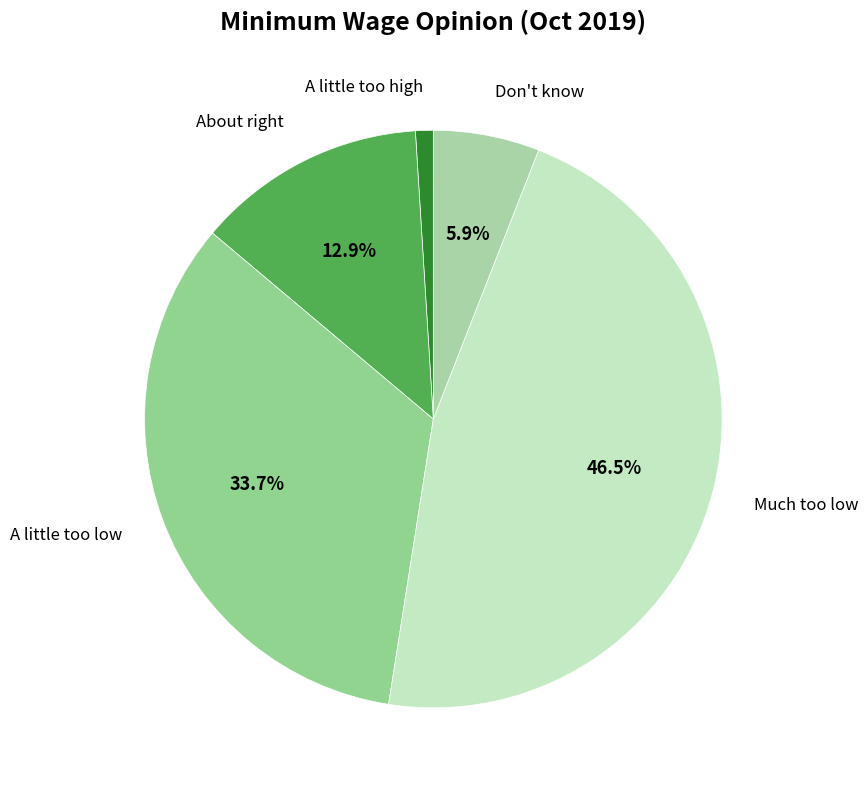

Does any single category account for the majority?

No